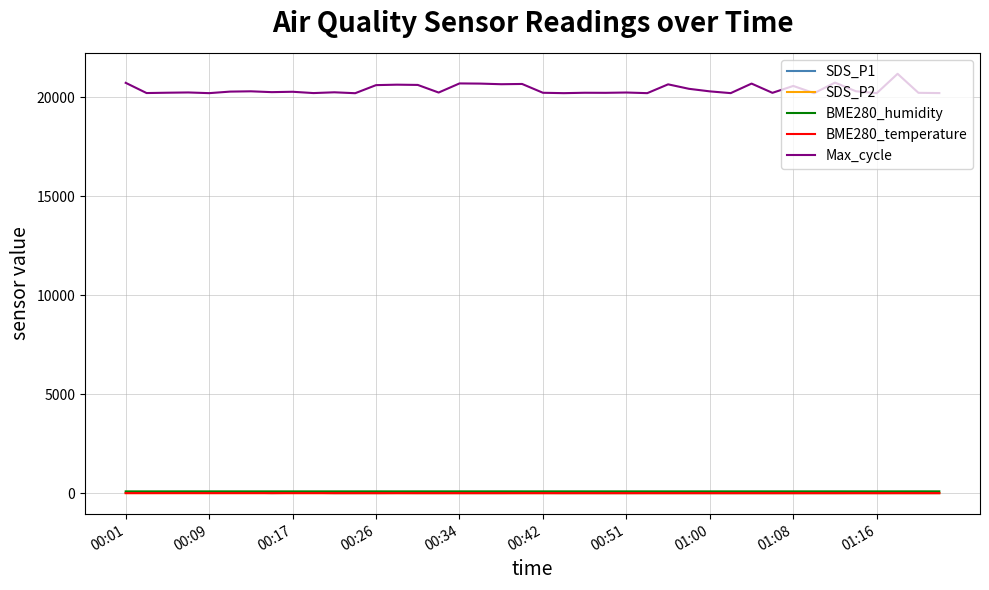

What is the maximum value shown in the chart?

21182.0